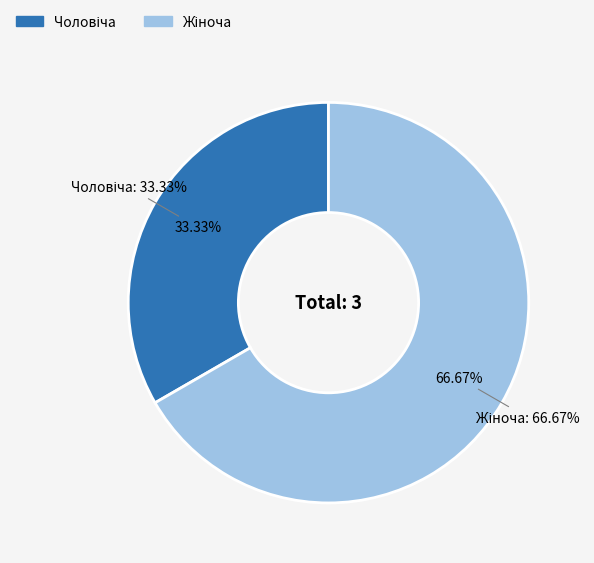

To the nearest percent, what portion does Чоловіча represent?

33%